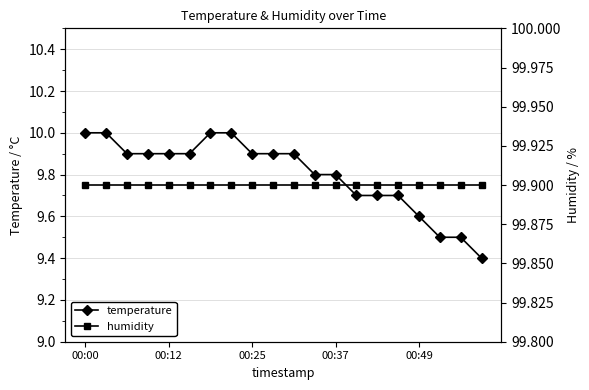

Is it true that humidity equals 99.9 at 19?

True